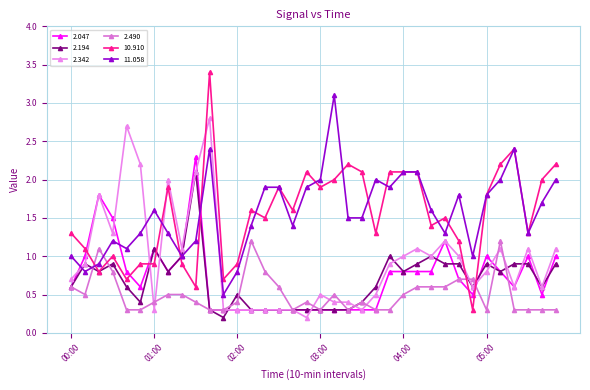

Does the chart have visible grid lines?

Yes